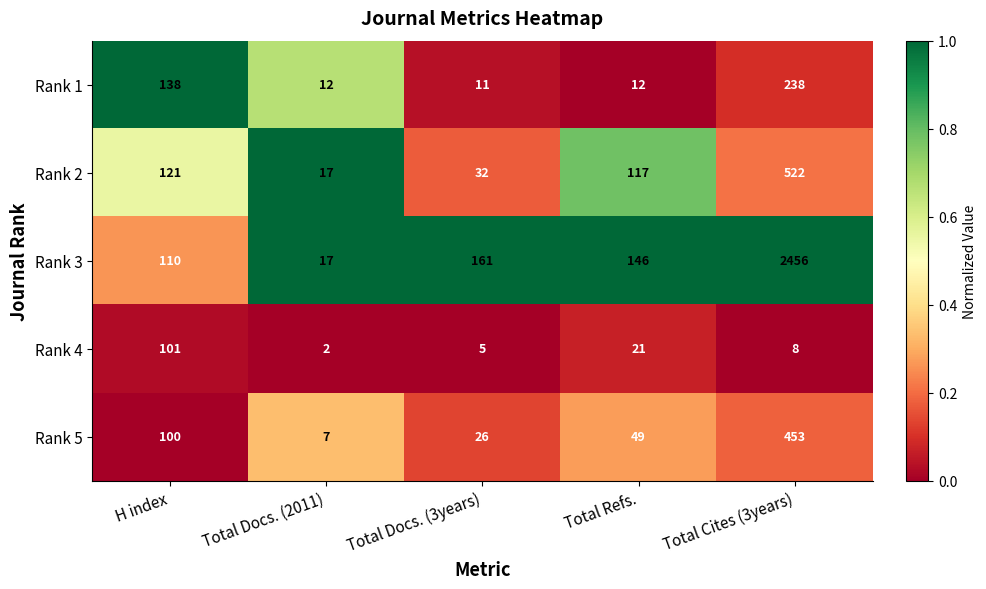

Is it true that Rank 5 equals 453 at Total Cites (3years)?

True